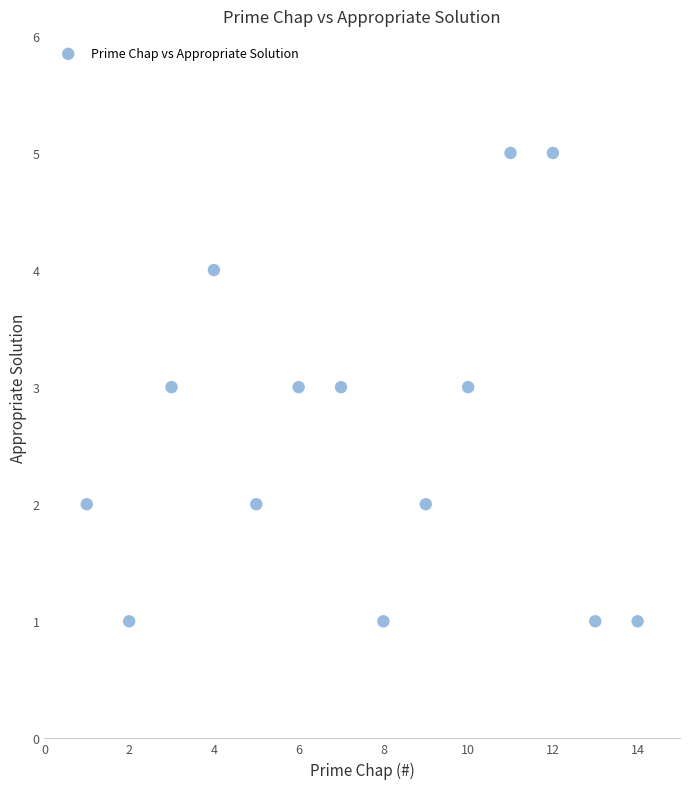

What is the range of Y values (max minus min)?

4